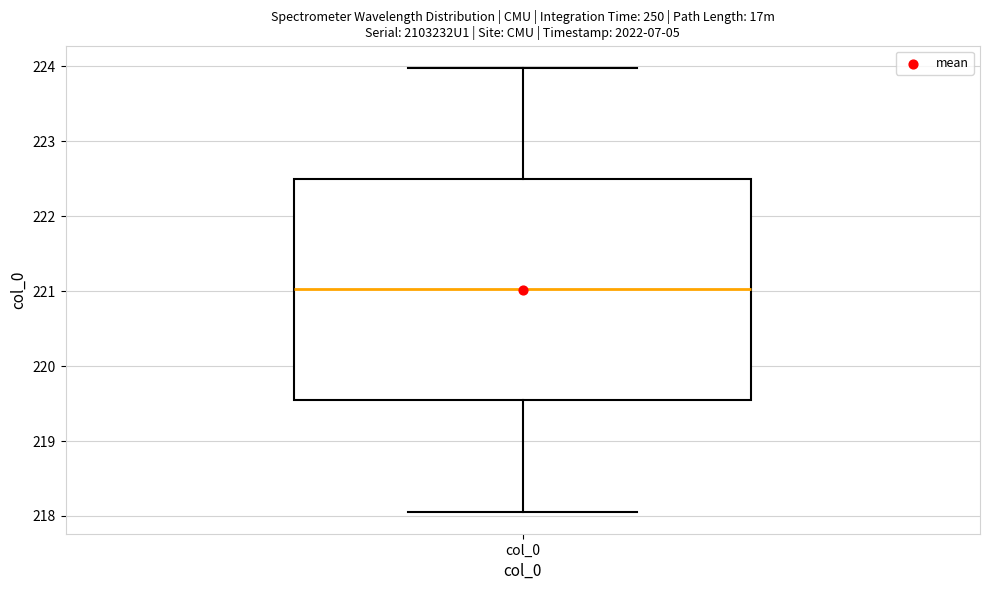

Transcribe this box plot: give where the median line is, the range the box spans, and where the two whiskers end, as read against the y-axis. The values are not printed on the chart, so give them approximately, as read against the axis.

median 221.0, box 219.5 to 222.5, whiskers 218.1 to 224.0